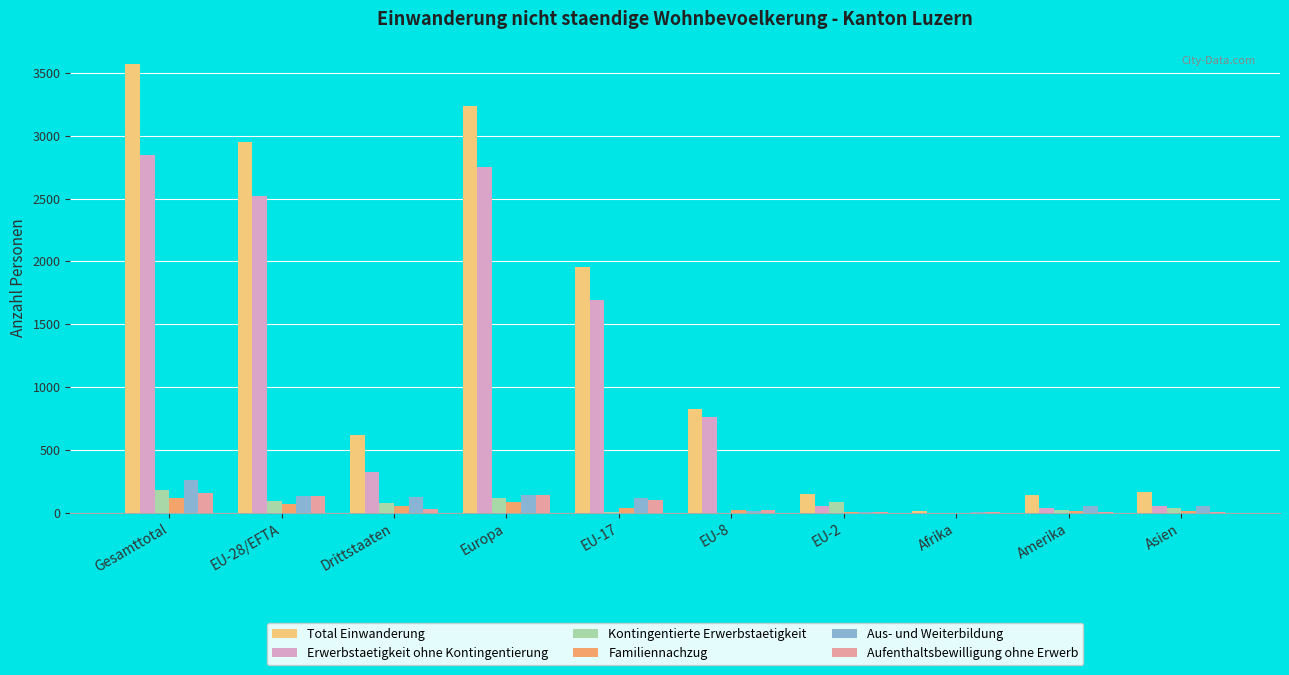

Which series has the widest spread of values?

Total Einwanderung